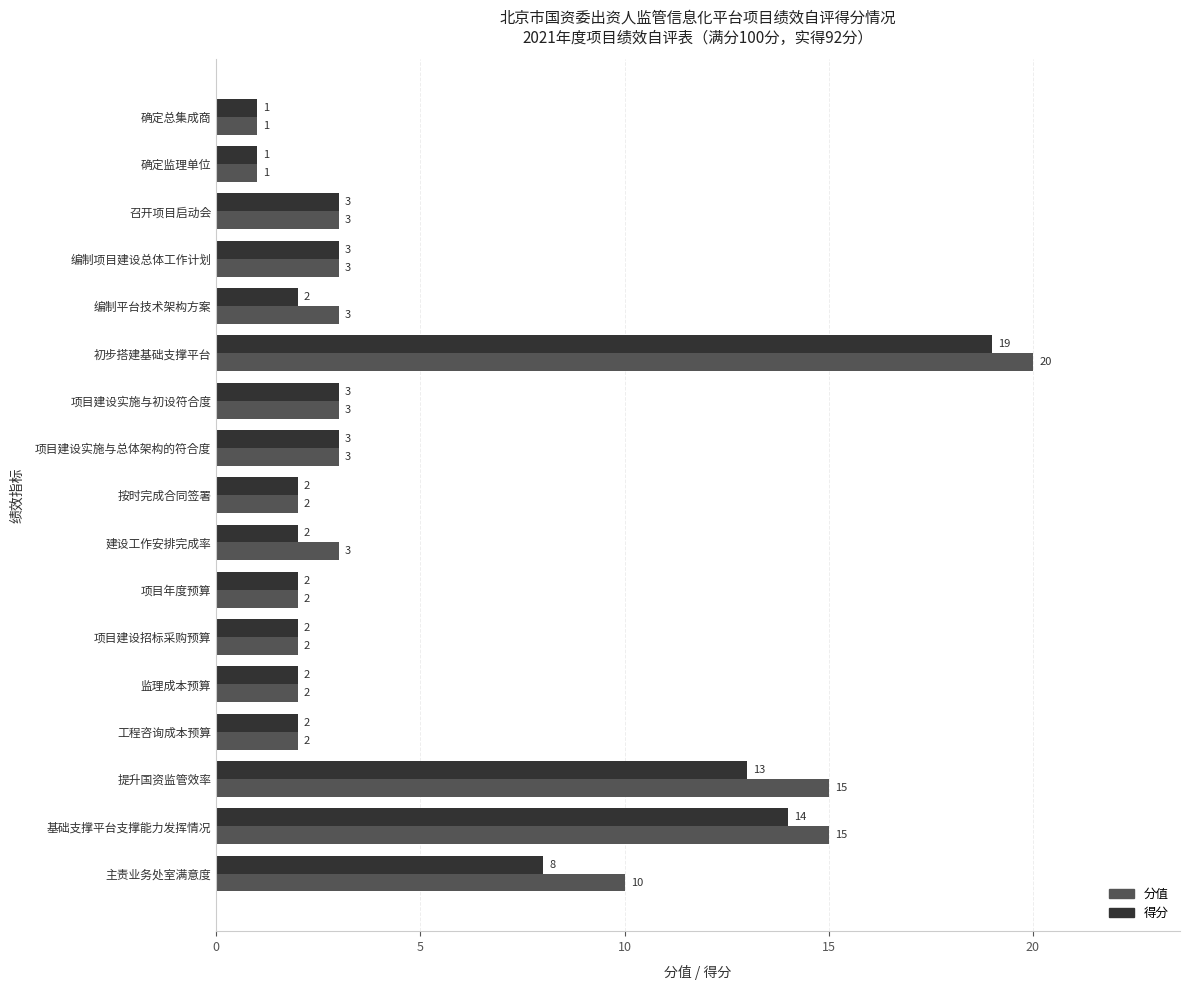

What is the difference between the maximum and minimum values in the 分值 series?

19